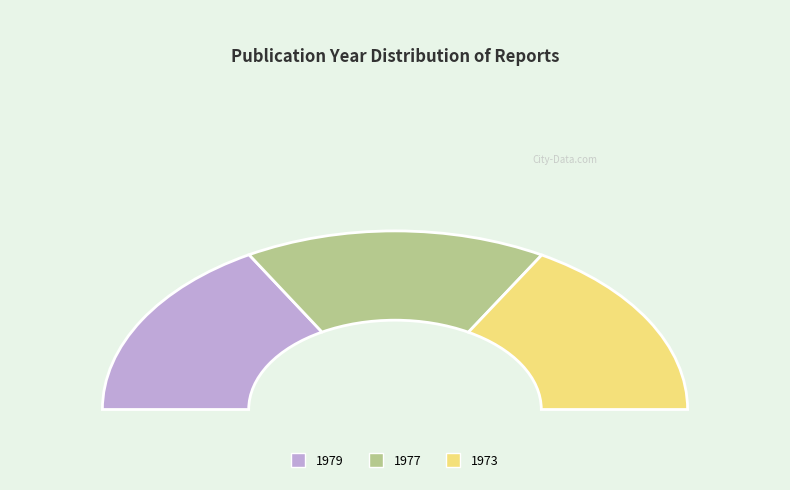

What percentage do 1973 and 1977 together represent?

66.6%